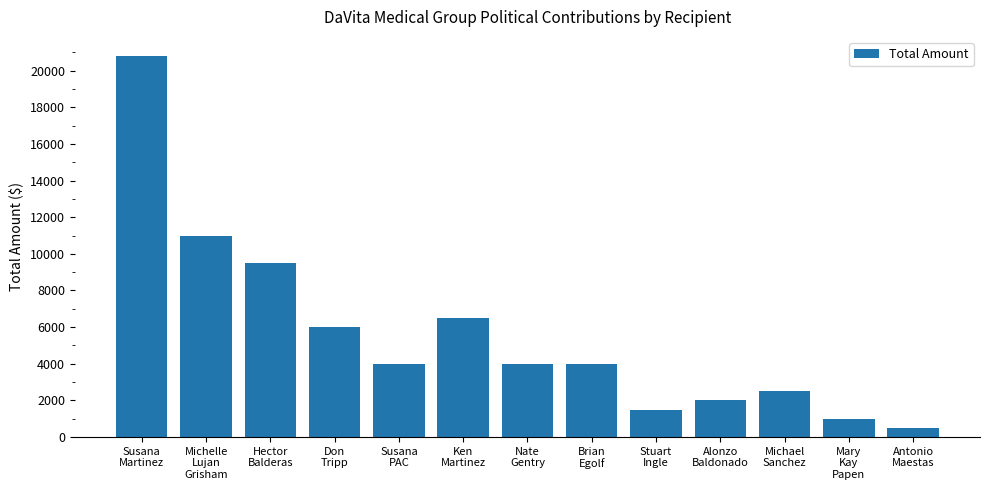

The value at Susana
PAC is 1204. True or false?

False